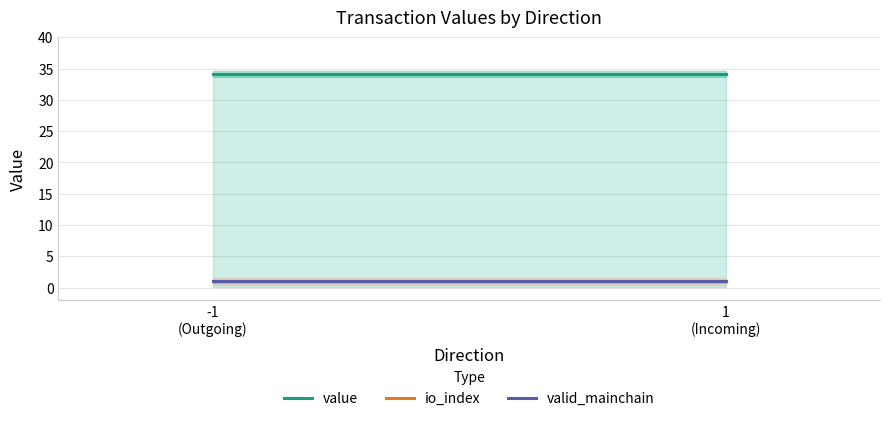

At which label is io_index closest to 1?

-1
(Outgoing)